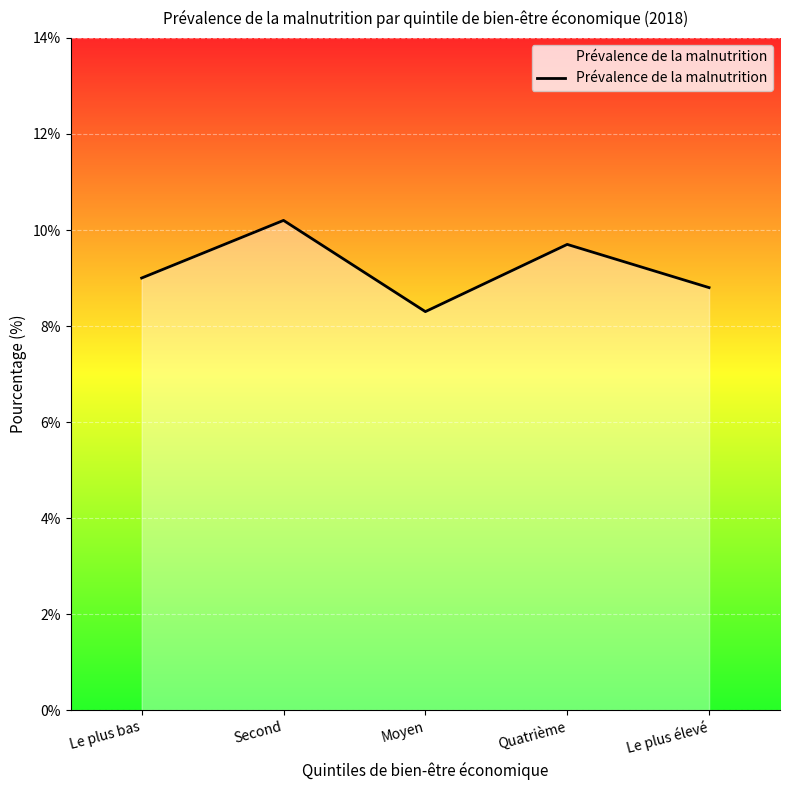

Which has a higher value, Le plus bas or Second?

Second